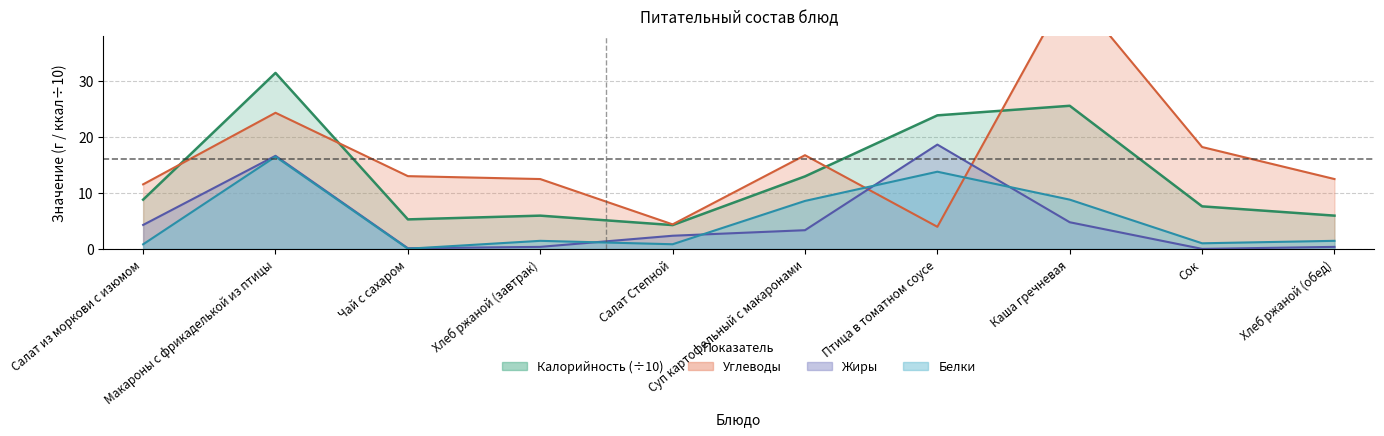

Which series changed the most between Салат Степной and Хлеб ржаной (обед)?

Углеводы